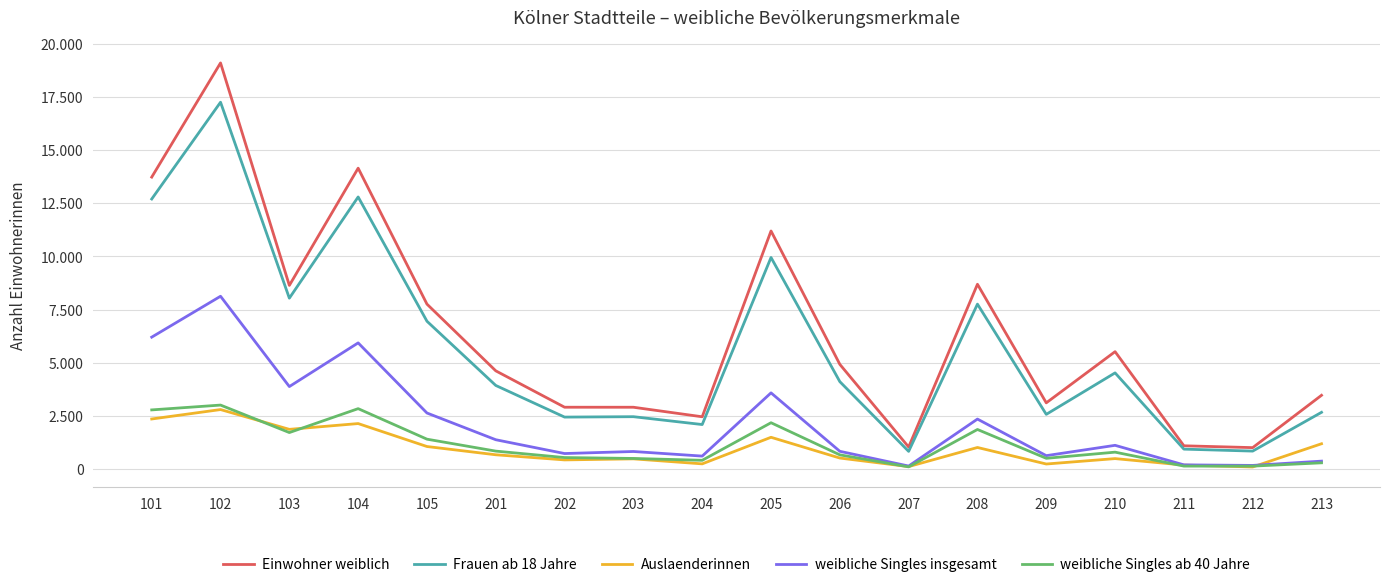

At which category does the chart reach its minimum across all series?

212